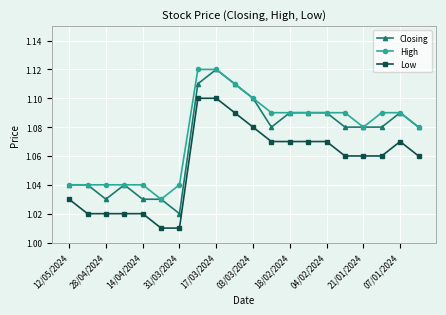

At how many categories does at least one series exceed 1?

20